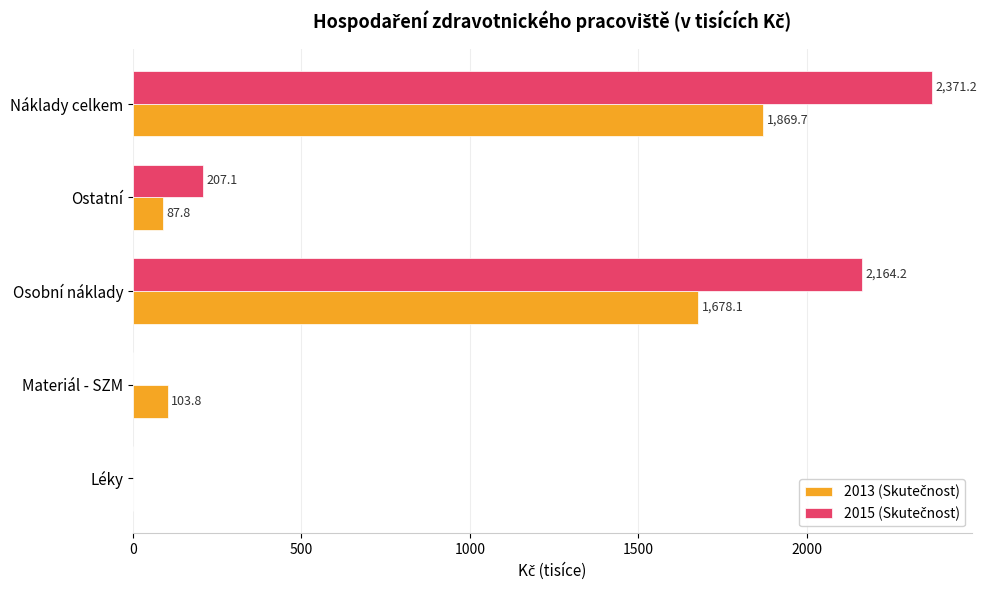

At which category is the sum across all series the highest?

Náklady celkem